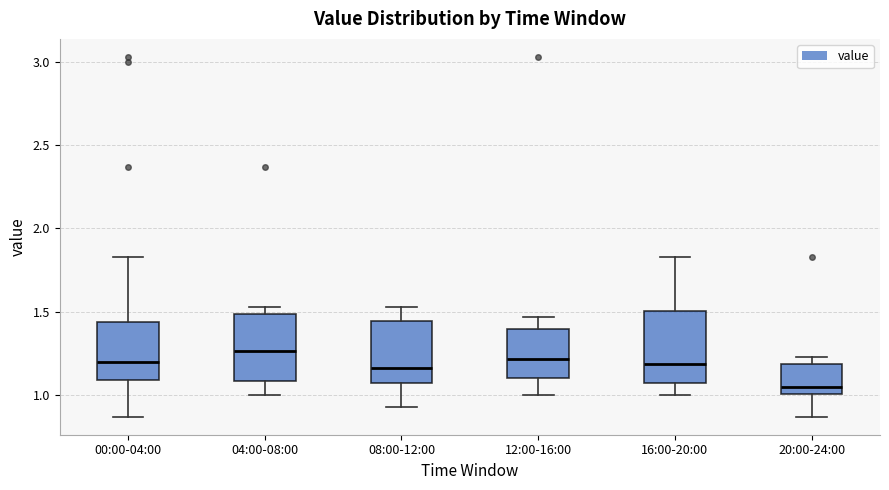

Reading left to right, transcribe this box plot: for each box, give where its median line is, the range the box spans, and where its two whiskers end, as read against the y-axis. The values are not printed on the chart, so give them approximately, as read against the axis.

00:00-04:00: median 1.20, box 1.10 to 1.45, whiskers 0.85 to 1.85
04:00-08:00: median 1.25, box 1.10 to 1.50, whiskers 1.00 to 1.55
08:00-12:00: median 1.15, box 1.05 to 1.45, whiskers 0.95 to 1.55
12:00-16:00: median 1.20, box 1.10 to 1.40, whiskers 1.00 to 1.45
16:00-20:00: median 1.20, box 1.10 to 1.50, whiskers 1.00 to 1.85
20:00-24:00: median 1.05, box 1.00 to 1.20, whiskers 0.85 to 1.25